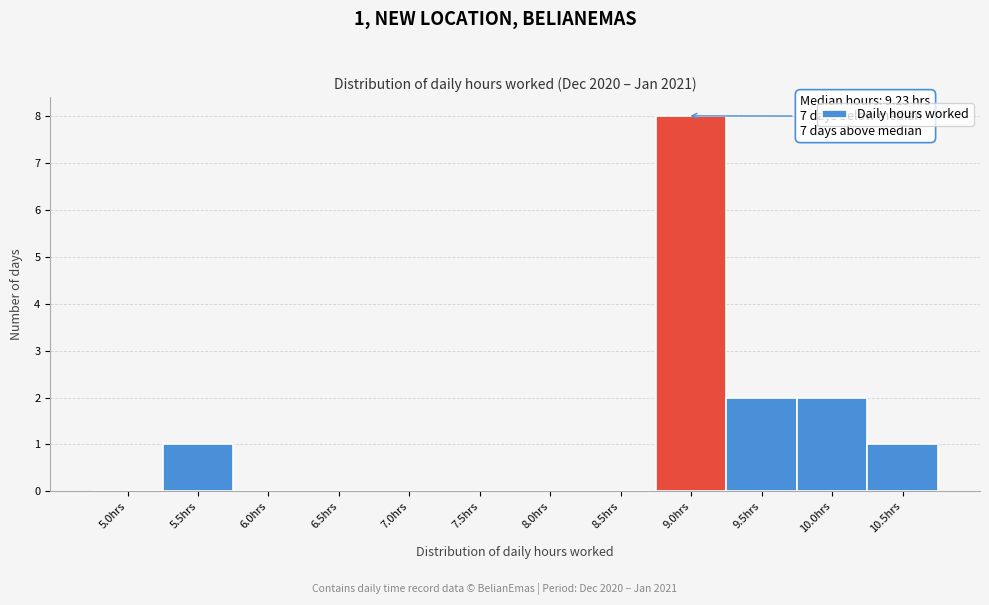

Reading left to right, extract all data points from this chart.

5.0hrs=0	5.5hrs=1	6.0hrs=0	6.5hrs=0	7.0hrs=0	7.5hrs=0	8.0hrs=0	8.5hrs=0	9.0hrs=8	9.5hrs=2	10.0hrs=2	10.5hrs=1